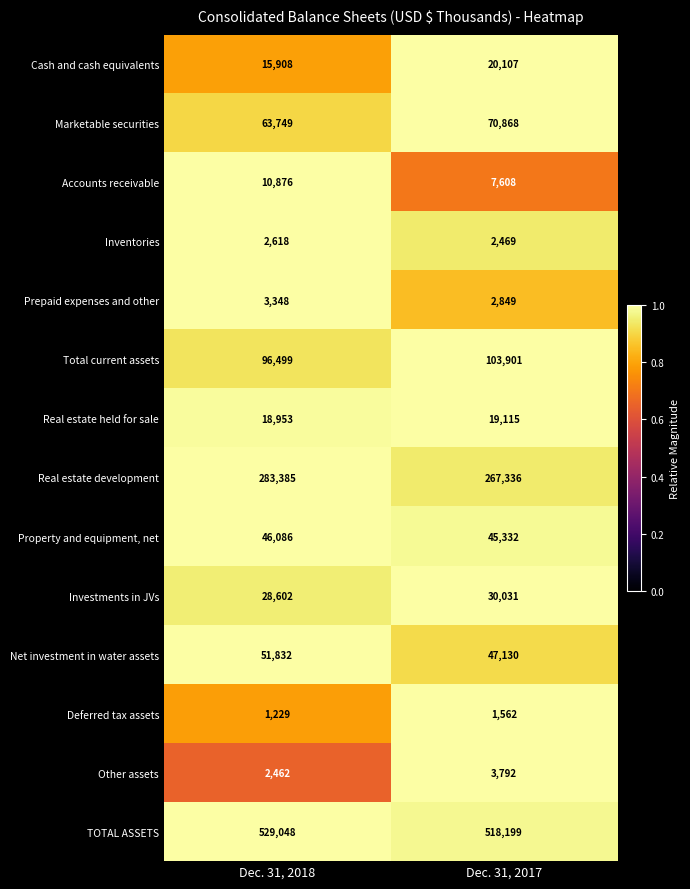

Read the Real estate development value at Dec. 31, 2017, to the nearest 50.

267350